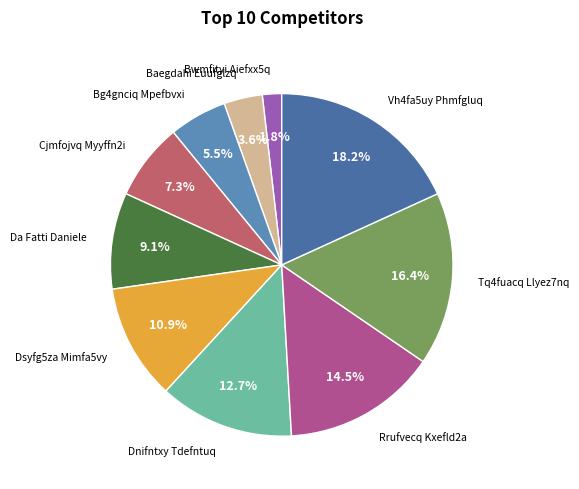

Is there a majority slice in this chart?

No